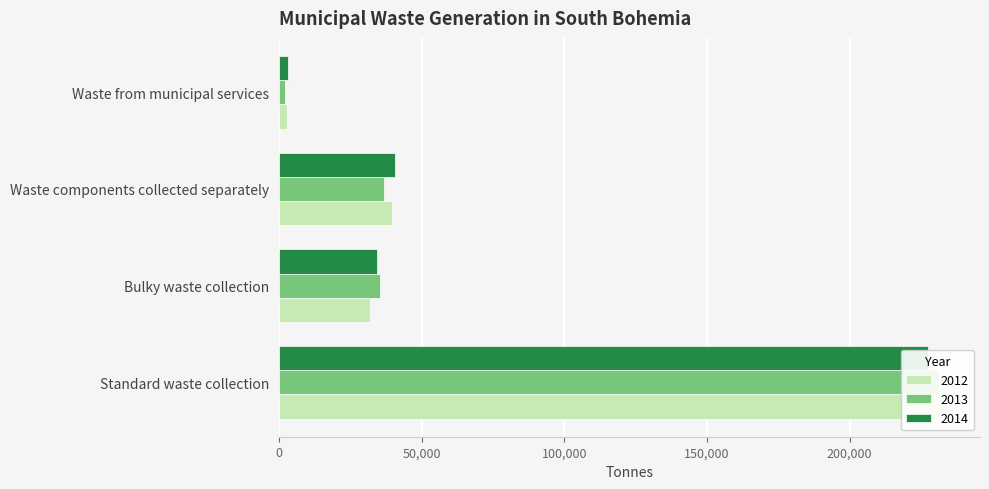

Which series changed the most between Standard waste collection and Waste components collected separately?

2013